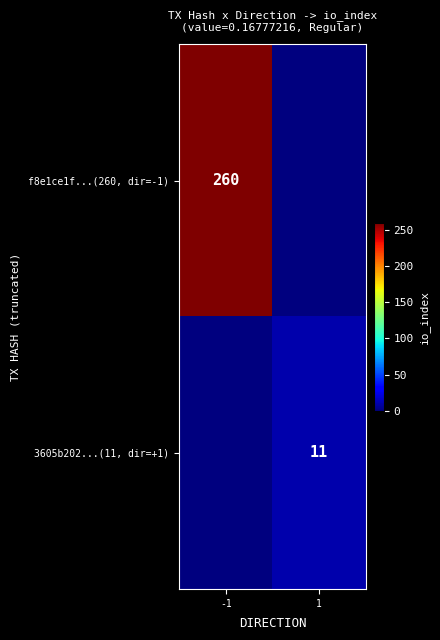

The value of 3605b202...(11, dir=+1) at 1 is 11. True or false?

True